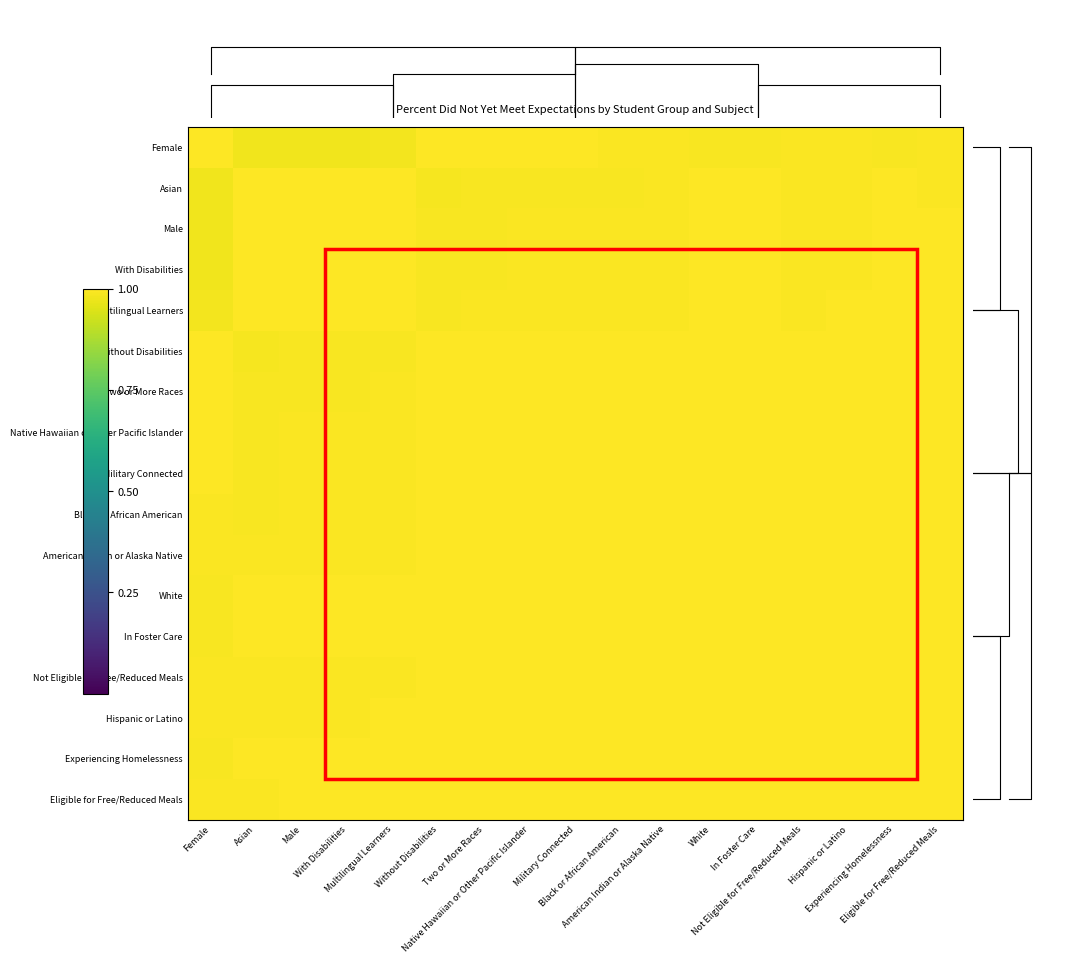

Is it true that Two or More Races equals 1.0 at Multilingual Learners?

True